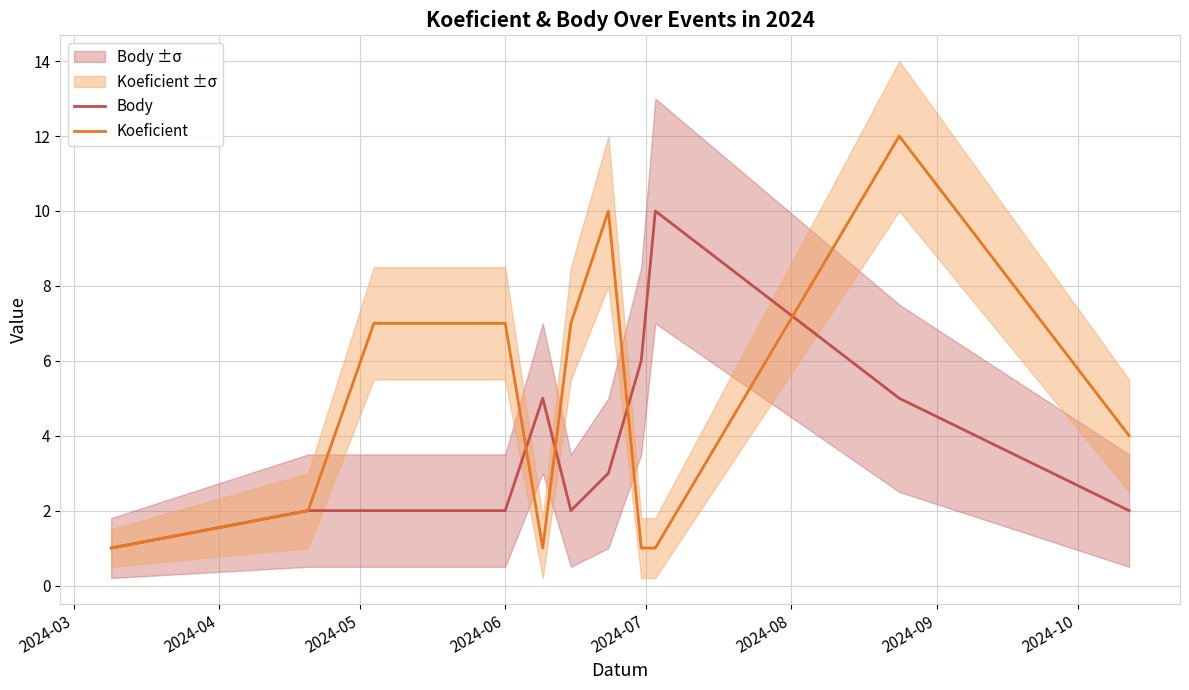

How many values in the Body series are below 2?

1